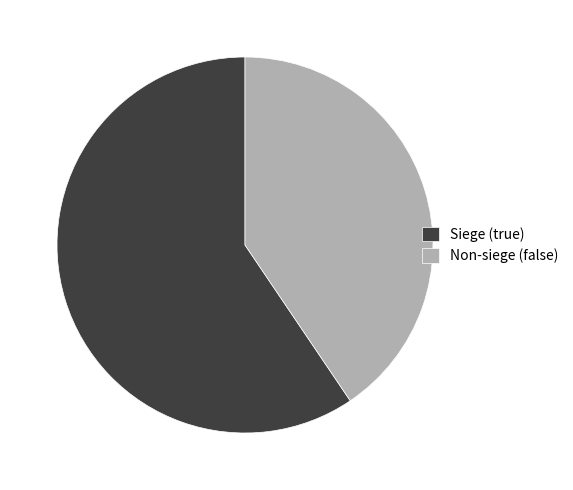

Is there a majority slice in this chart?

Yes